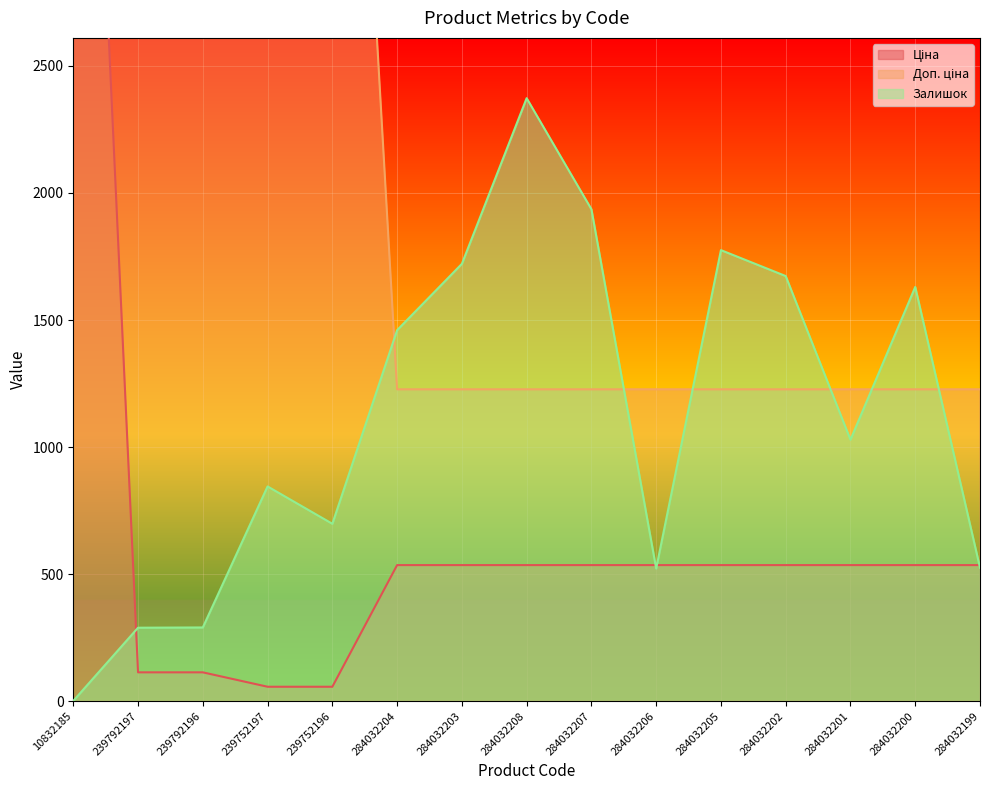

After their last crossing, which series has the higher values: Ціна or Залишок?

Ціна